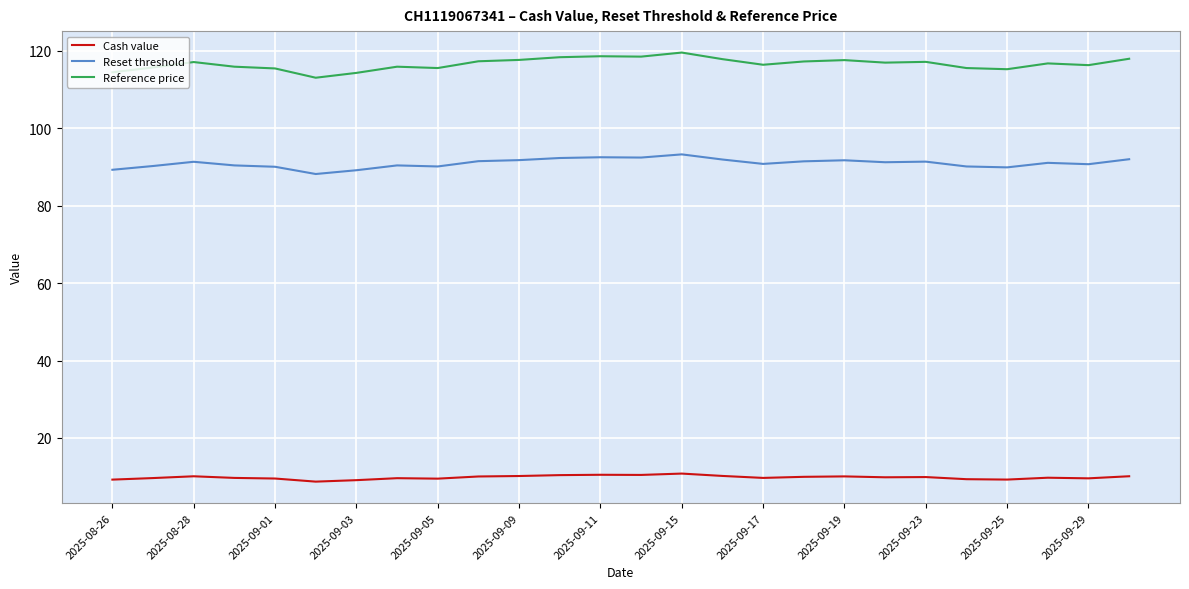

What are all the series names shown in the legend?

Cash value, Reset threshold, Reference price